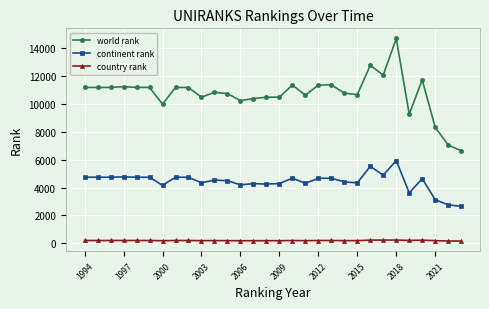

At how many categories does at least one series exceed 13082?

1